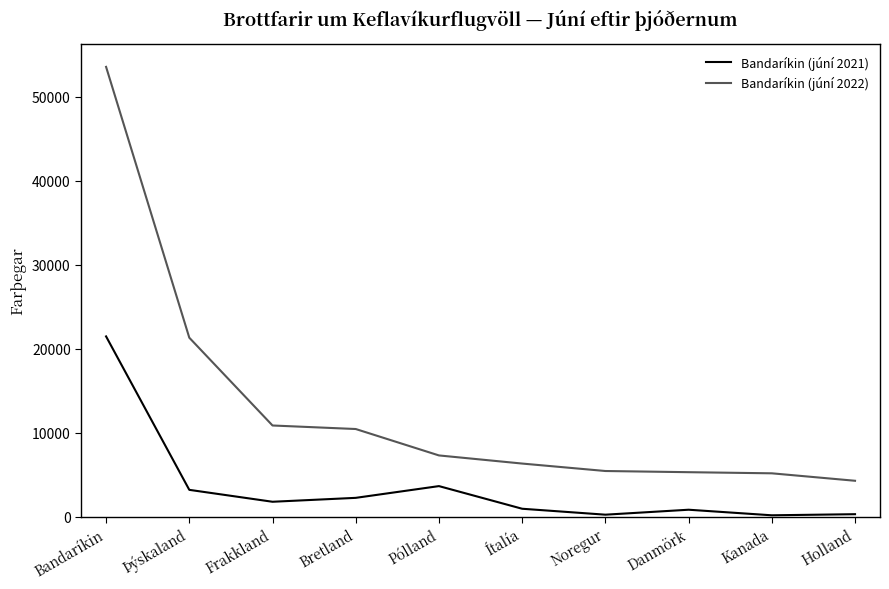

The value of Bandaríkin (júní 2021) at Bretland is 2250. True or false?

True